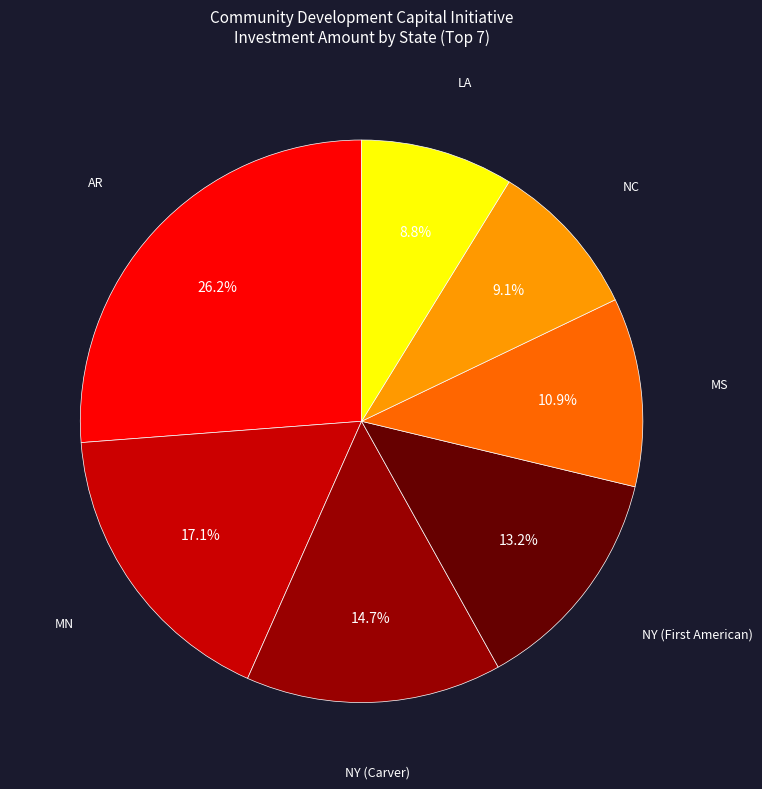

Does any single category account for the majority?

No